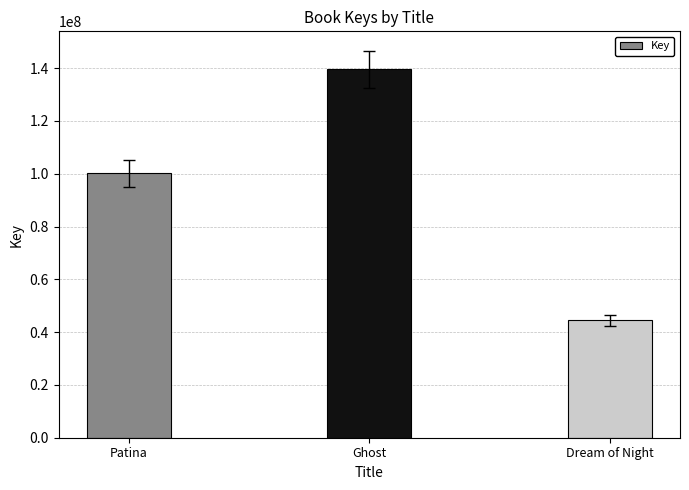

How many bars are there in total?

3